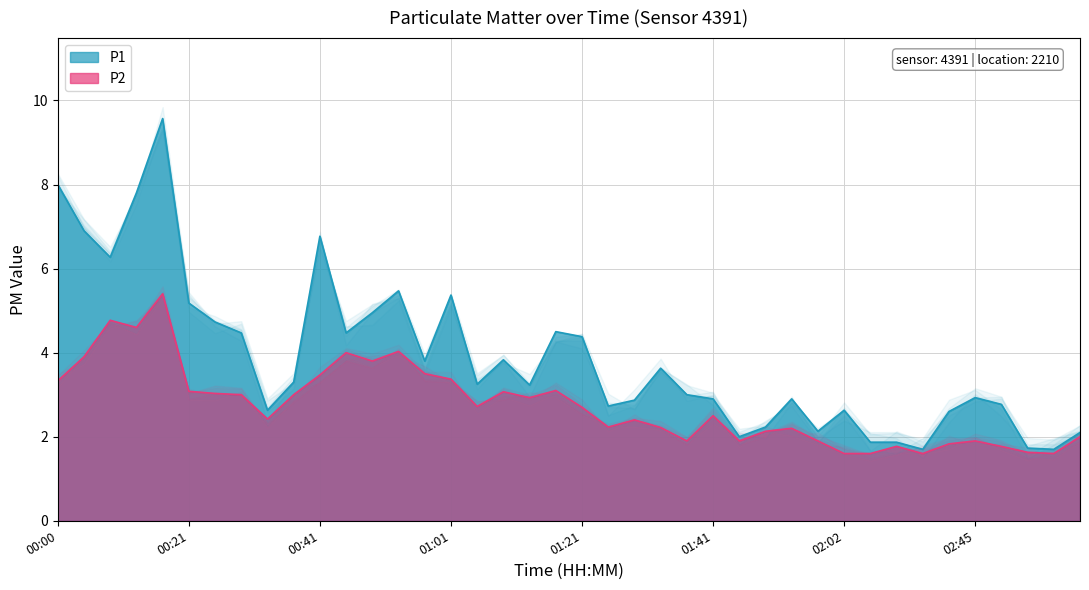

Which series has the largest total across all categories?

P1